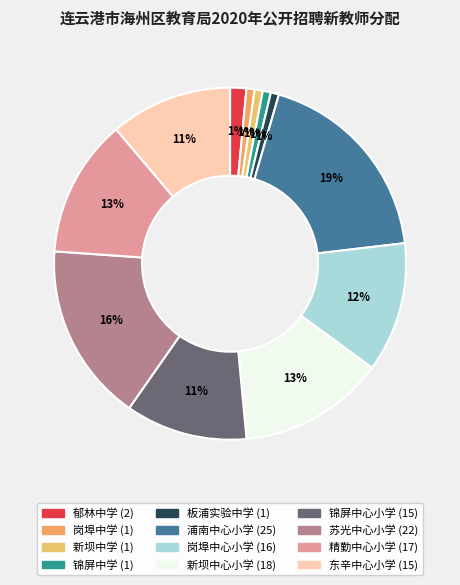

Combined, do 岗埠中学 and 郁林中学 account for over 50%?

No